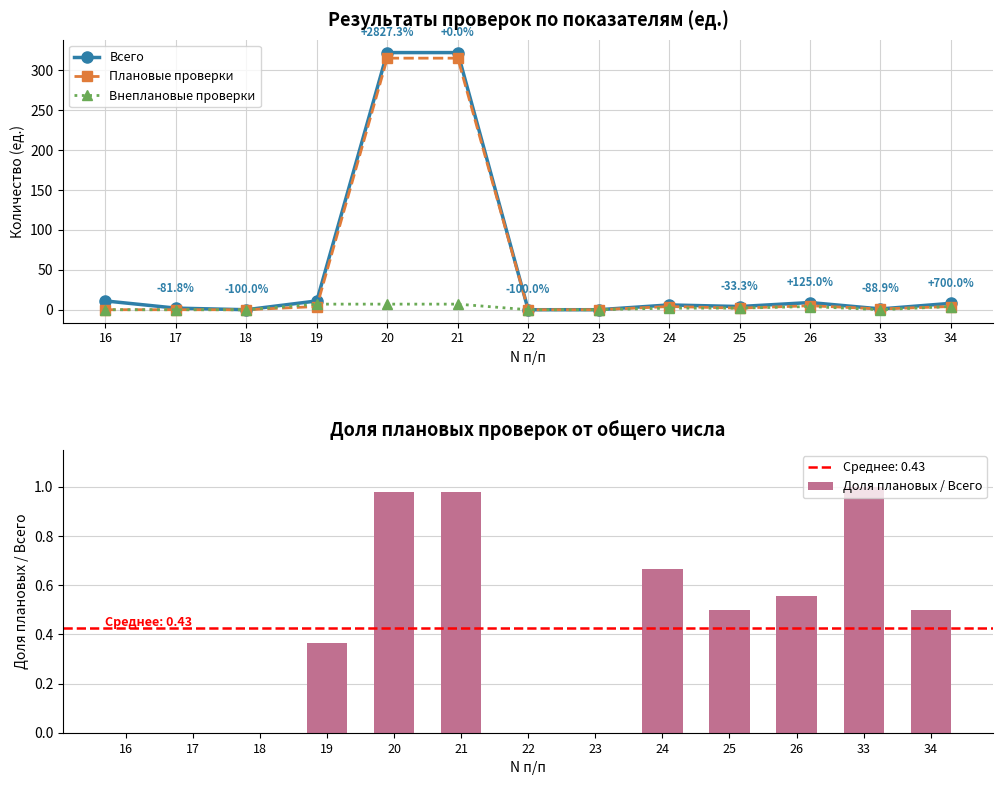

Reading left to right, extract all data points from this chart.

Всего: 16=11.0	17=2.0	18=0.0	19=11.0	20=322.0	21=322.0	22=0.0	23=0.0	24=6.0	25=4.0	26=9.0	33=1.0	34=8.0
Плановые проверки: 16=0.0	17=0.0	18=0.0	19=4.0	20=315.0	21=315.0	22=0.0	23=0.0	24=4.0	25=2.0	26=5.0	33=1.0	34=4.0
Внеплановые проверки: 16=0.0	17=0.0	18=0.0	19=7.0	20=7.0	21=7.0	22=0.0	23=0.0	24=2.0	25=2.0	26=4.0	33=0.0	34=4.0
Доля плановых / Всего: 16=0.0	17=0.0	18=0.0	19=0.4	20=1.0	21=1.0	22=0.0	23=0.0	24=0.7	25=0.5	26=0.6	33=1.0	34=0.5